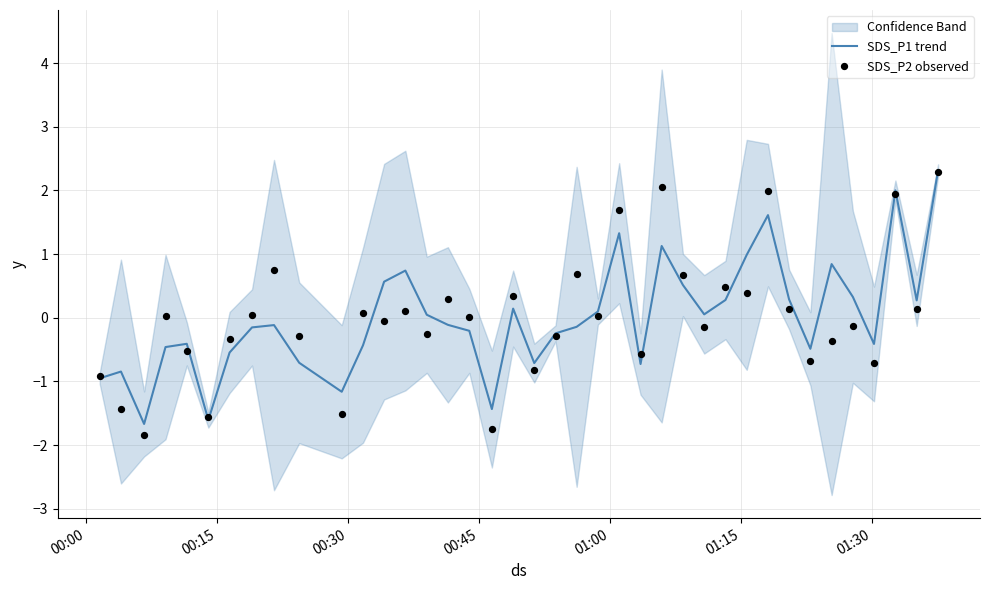

What are all the series names shown in the legend?

SDS_P1 trend, SDS_P2 observed